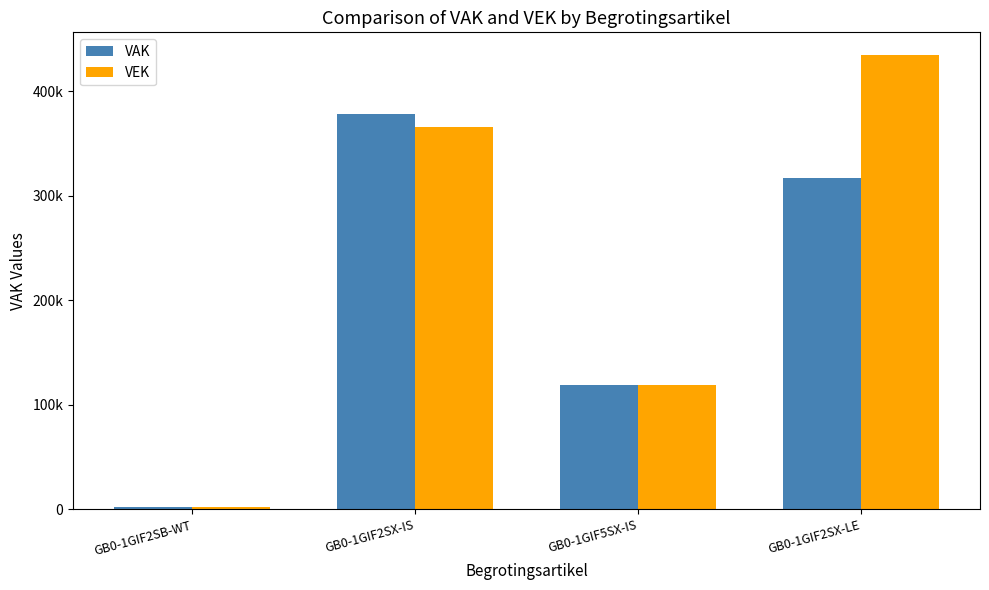

Does the chart contain any negative values?

No